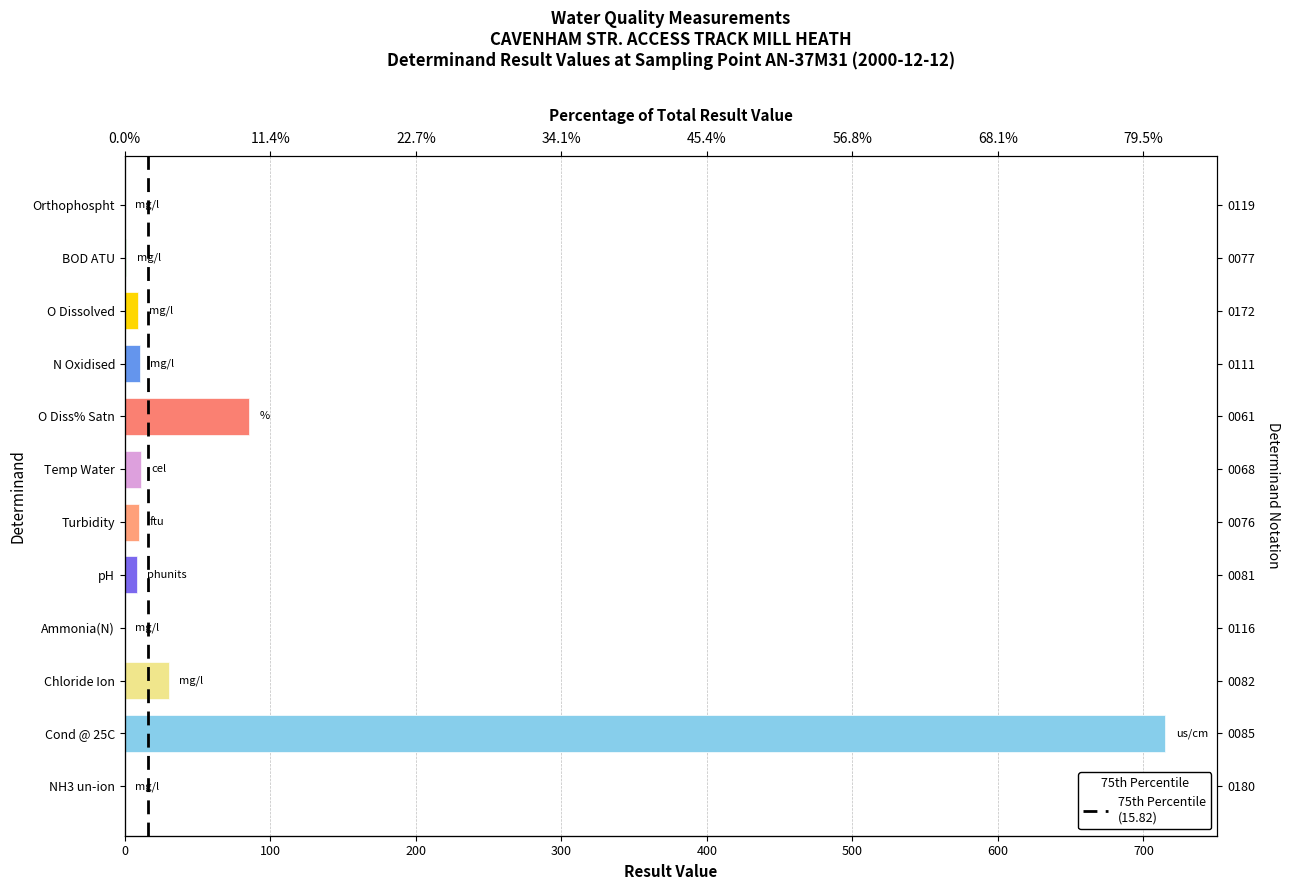

Where is the data nearest to the value 357?

O Diss% Satn